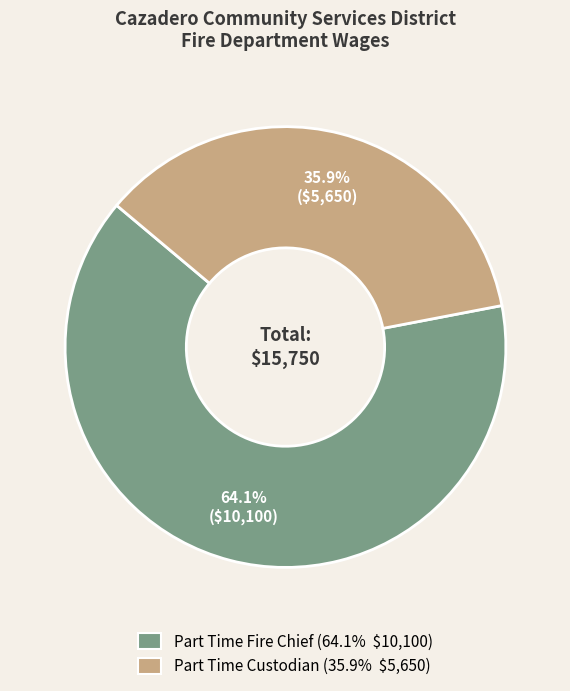

Between Part Time Custodian and Part Time Fire Chief, which is larger?

Part Time Fire Chief